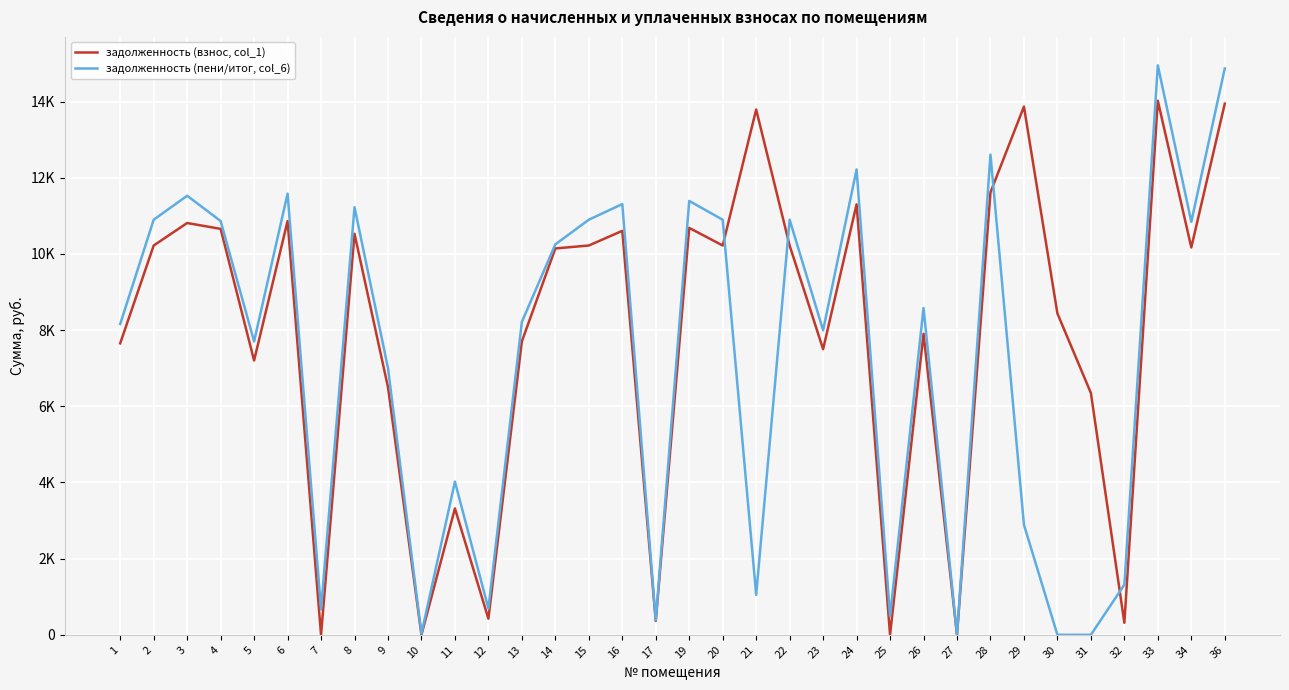

At 12, list the series in order from smallest to largest.

задолженность (взнос, col_1), задолженность (пени/итог, col_6)